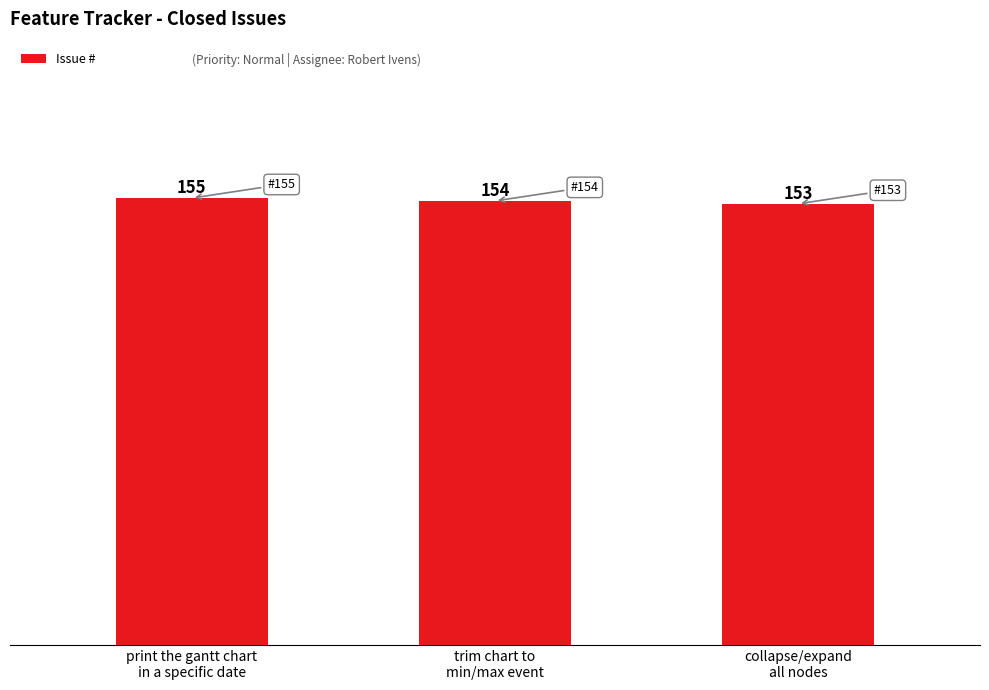

Reading left to right, extract all data points from this chart.

155	154	153